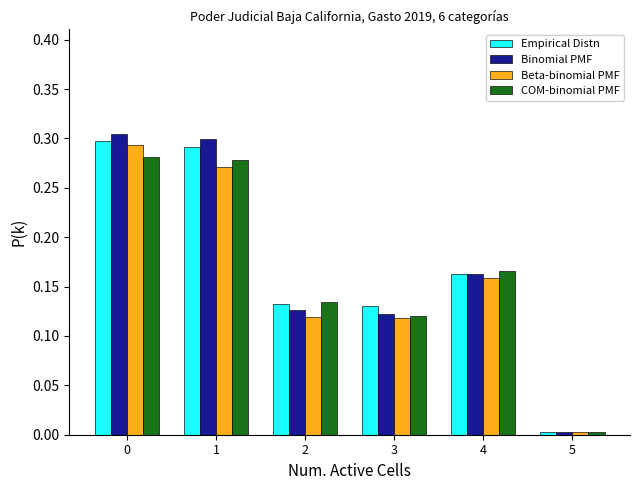

Is it true that Beta-binomial PMF equals 0.1 at 4?

False